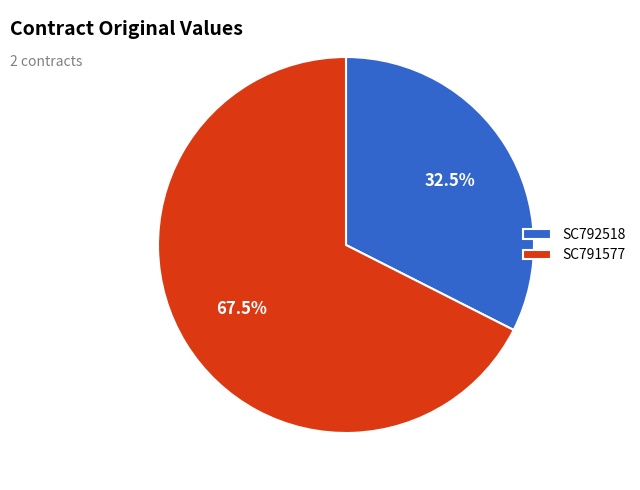

Do SC792518 and SC791577 together represent more than half of the pie?

Yes